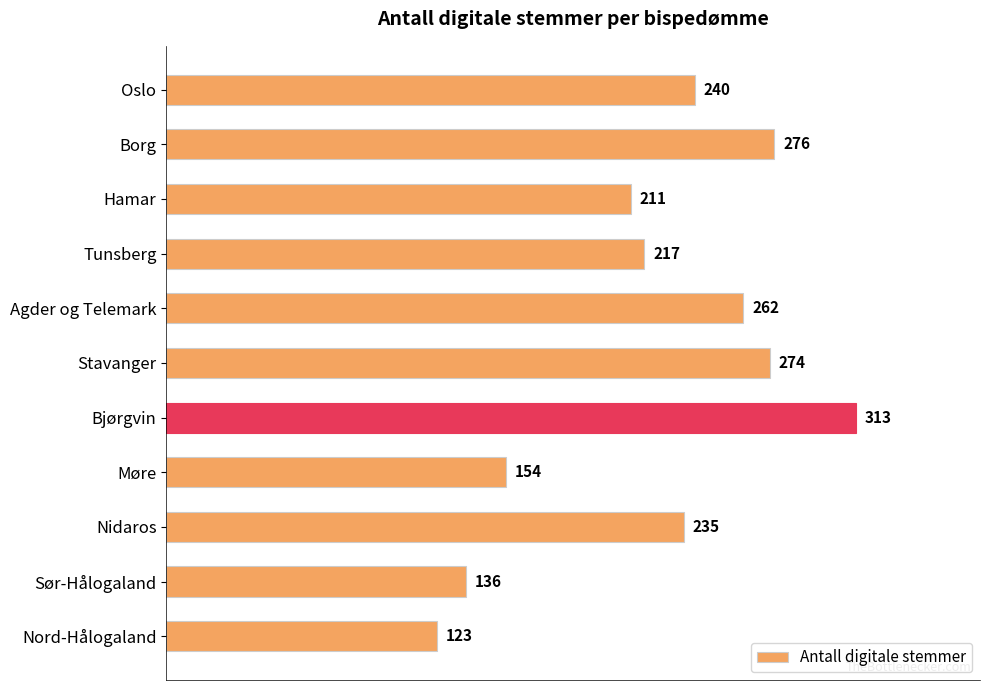

What is the ratio of the value at Stavanger to the value at Agder og Telemark?

1.0